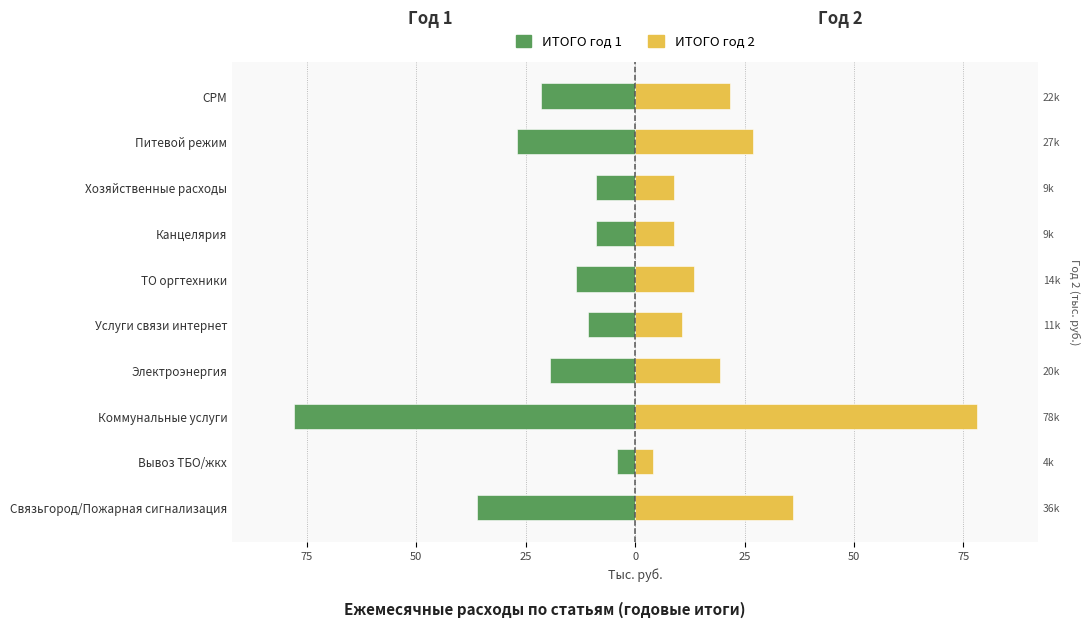

What is the value of the ИТОГО год 2 bar at the 2nd from the left?

4.2